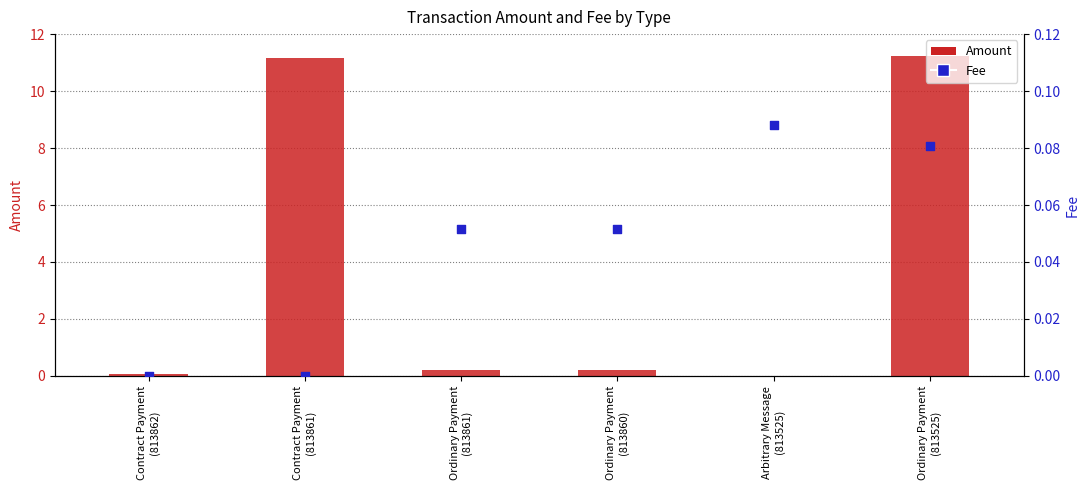

Which series has the largest Y range (max minus min)?

Amount